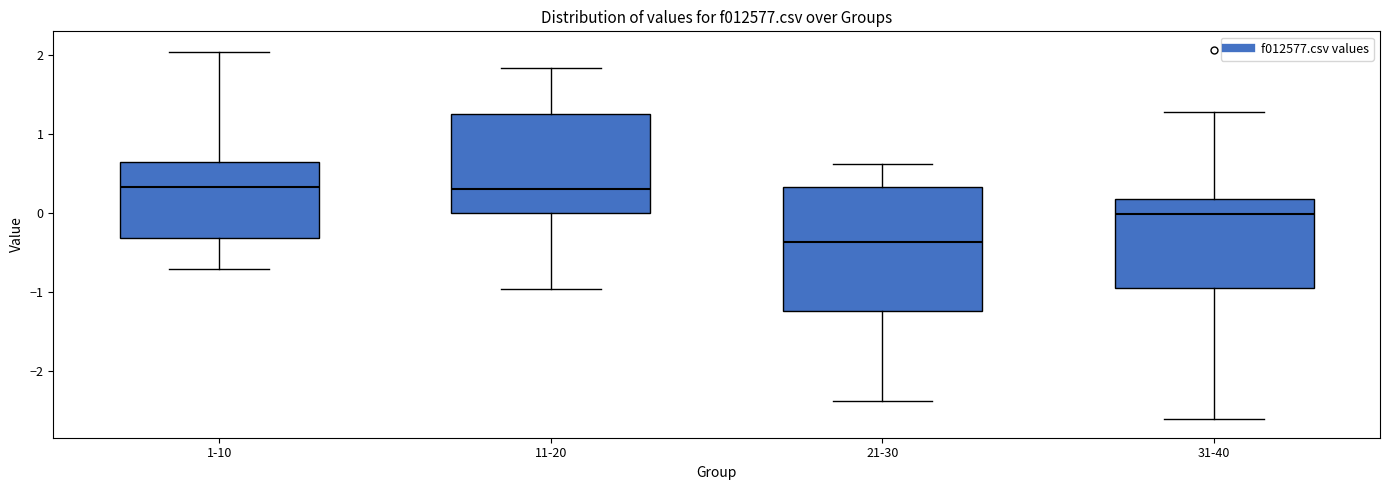

Which box's median line is the lowest?

21-30